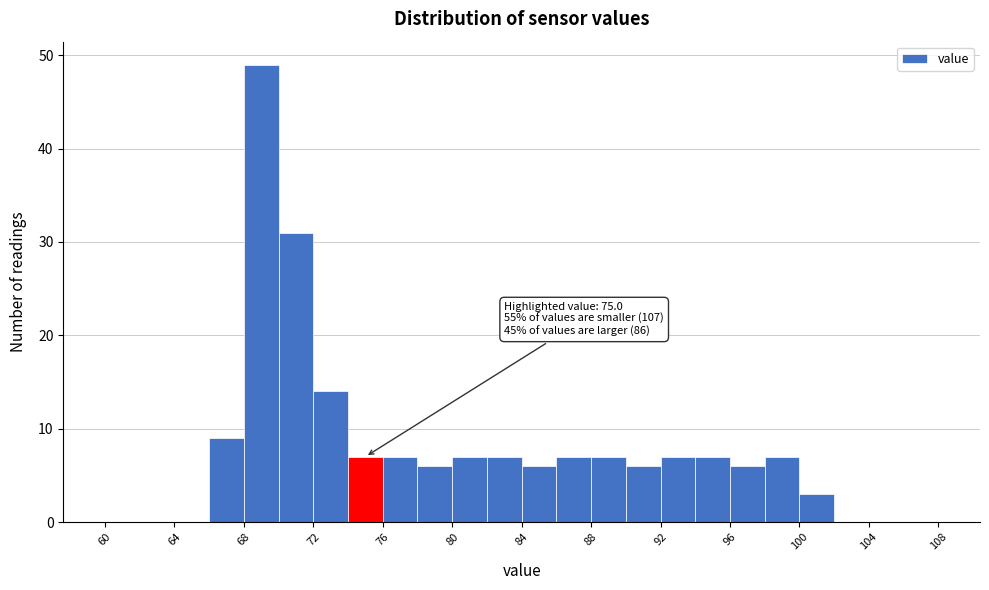

Over which range of the x-axis is the bar tallest?

68 to 70